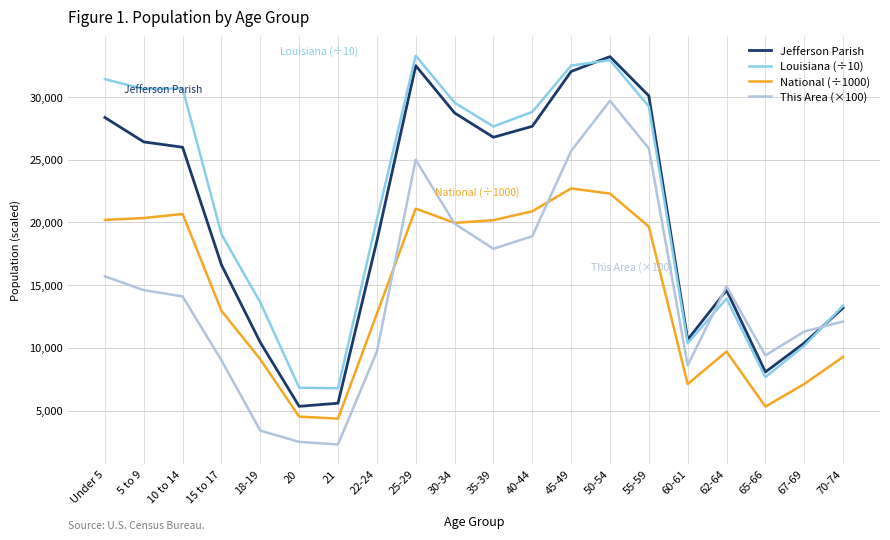

Which series has the widest spread of values?

Jefferson Parish